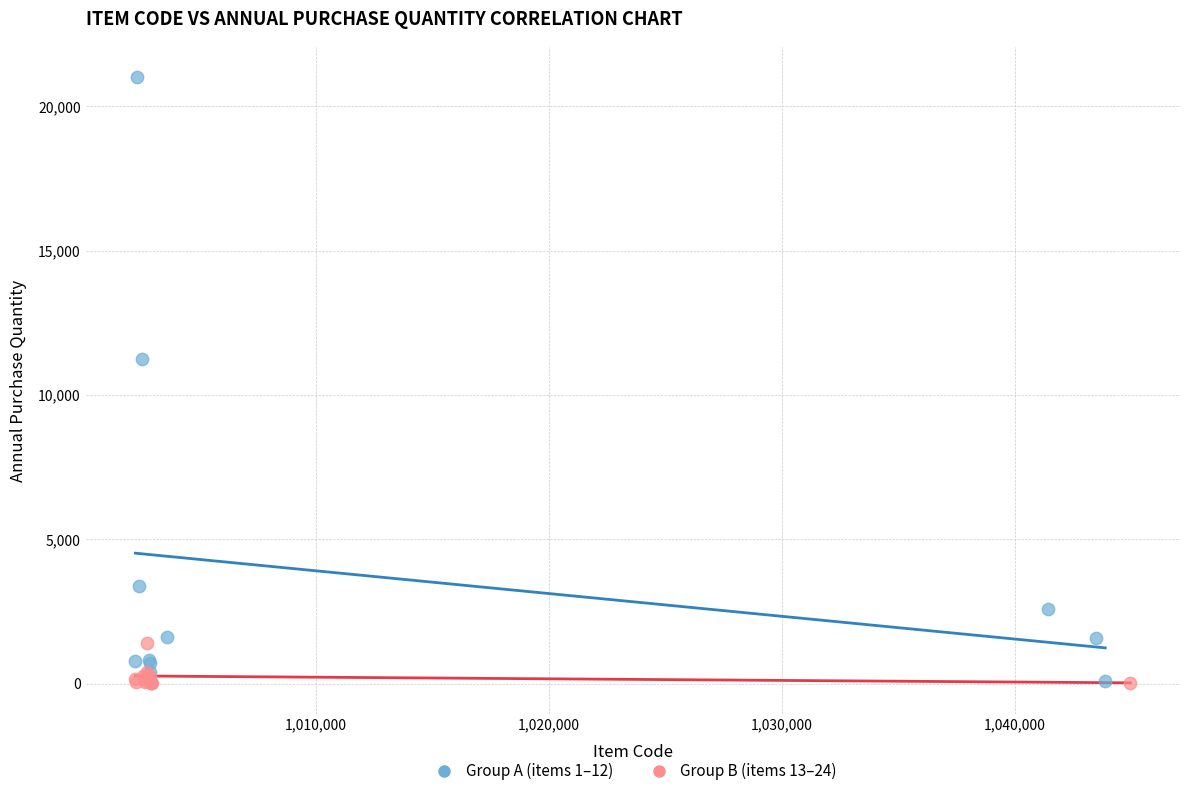

Which series has the widest spread of Y values?

Group A (items 1–12)